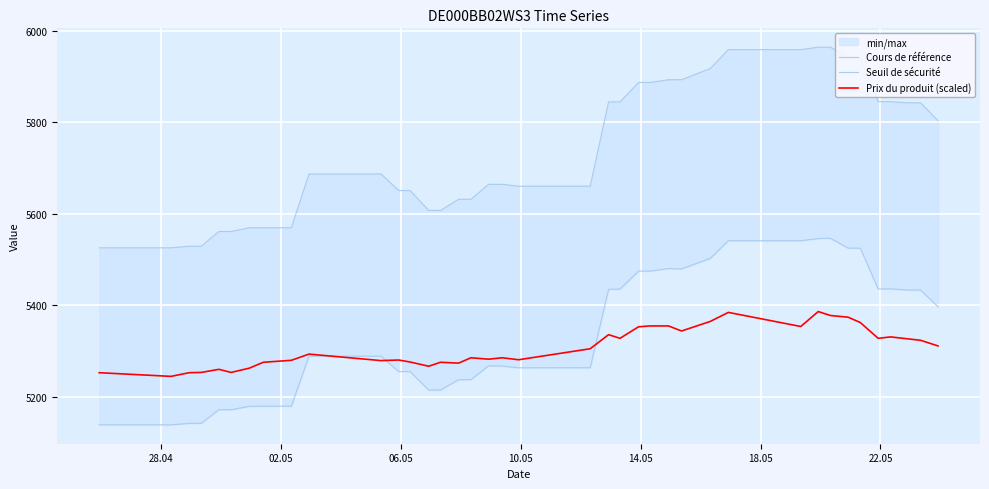

Reading left to right, transcribe all the data shown in this chart.

Cours de référence: 5525.2	5525.2	5528.8	5528.8	5560.8	5560.8	5569.1	5569.1	5569.1	5686.7	5686.7	5650.4	5650.4	5606.9	5606.9	5631.3	5631.3	5663.9	5663.9	5659.9	5659.9	5844.2	5844.2	5886.6	5886.6	5892.6	5892.6	5916.9	5958.4	5958.4	5963.6	5963.6	5940.5	5940.5	5844.6	5844.6	5842.0	5842.0	5802.8
Seuil de sécurité: 5138.4	5138.4	5141.7	5141.7	5171.6	5171.3	5178.9	5179.2	5179.1	5288.5	5288.4	5254.6	5254.8	5214.4	5214.4	5237.1	5237.1	5267.5	5266.8	5263.0	5263.2	5434.6	5435.0	5474.4	5474.3	5479.9	5479.1	5502.2	5540.7	5540.7	5545.5	5546.1	5524.5	5524.5	5435.4	5435.4	5433.0	5432.8	5396.4
Prix du produit (scaled): 5252.3	5244.3	5252.3	5252.9	5259.7	5252.9	5262.2	5275.1	5279.4	5293.0	5278.8	5280.0	5275.7	5266.5	5275.1	5273.2	5284.9	5281.9	5284.9	5280.6	5304.7	5335.4	5327.4	5352.7	5354.5	5354.5	5343.4	5364.4	5384.1	5353.3	5385.9	5377.3	5373.6	5361.9	5327.4	5330.5	5326.2	5323.1	5310.8